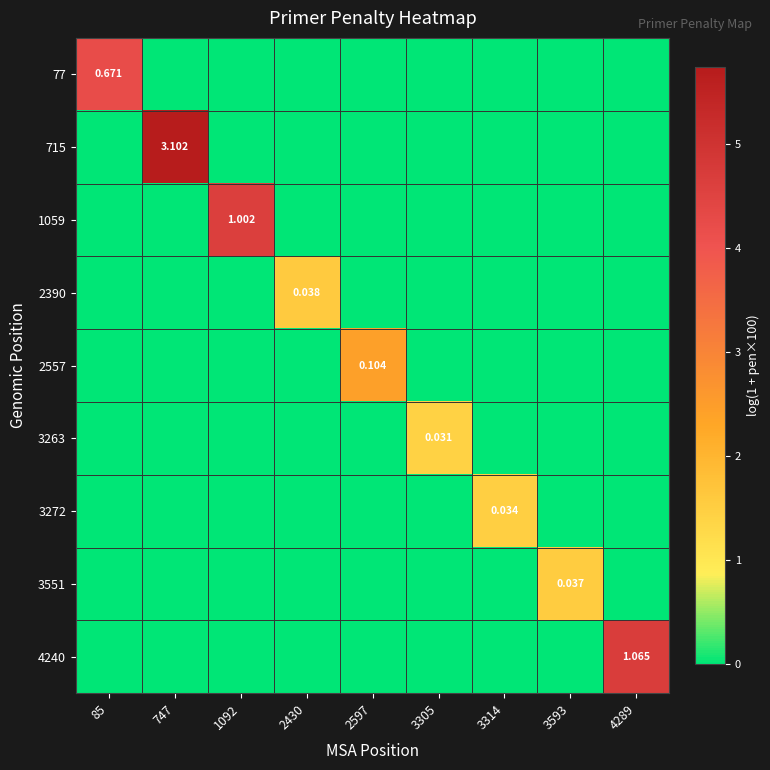

How many categories are shown in the chart?

9